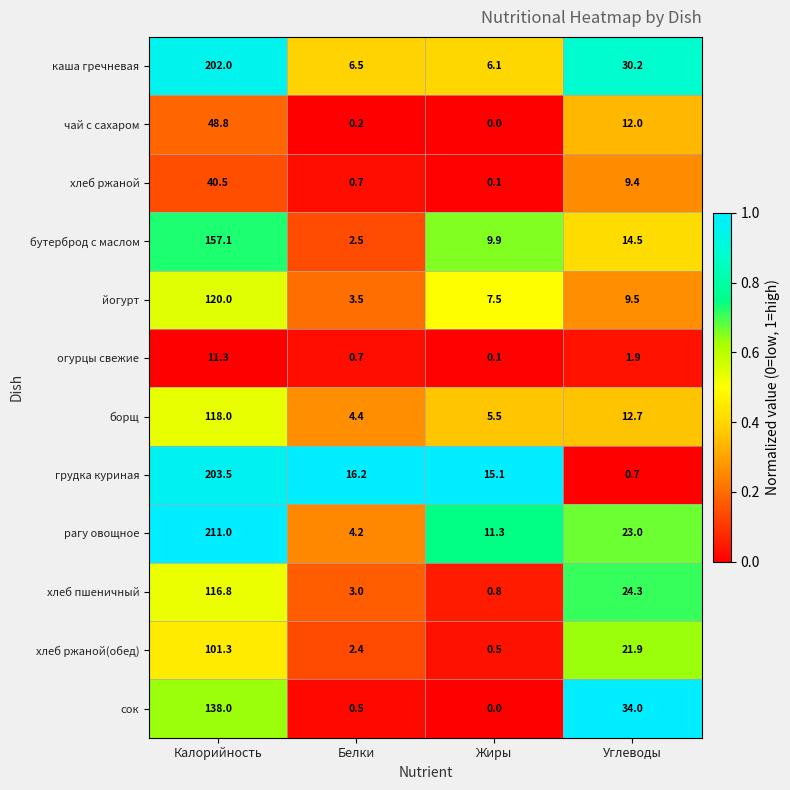

The рагу овощное series shows 11.3 at Жиры. True or false?

True